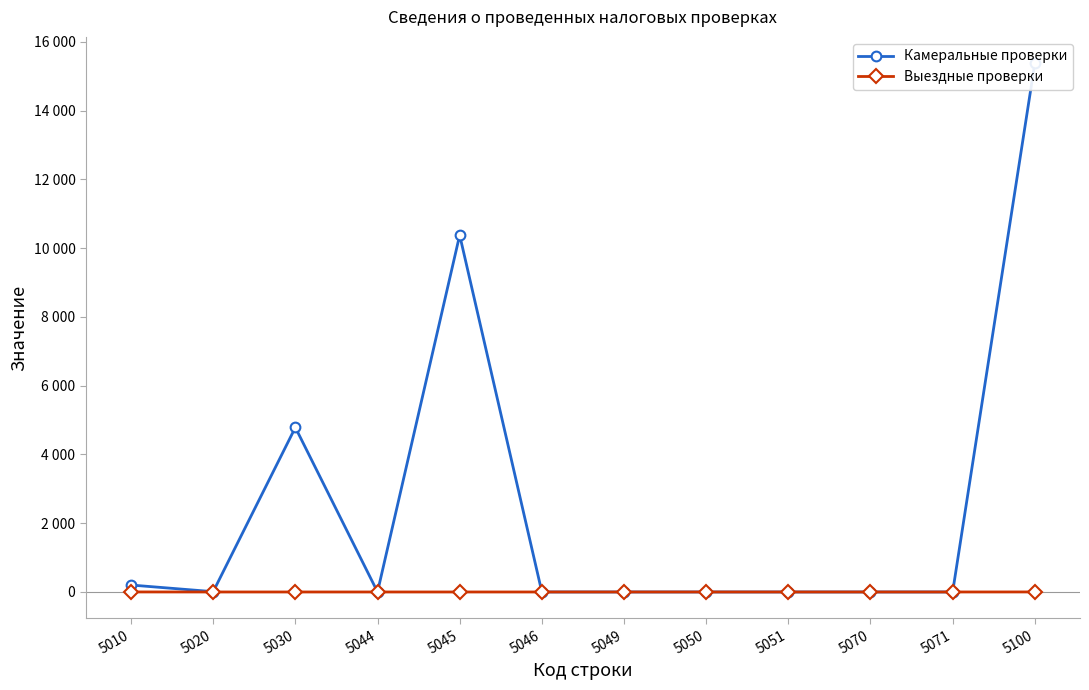

True or false: Выездные проверки and Камеральные проверки cross at least once.

False